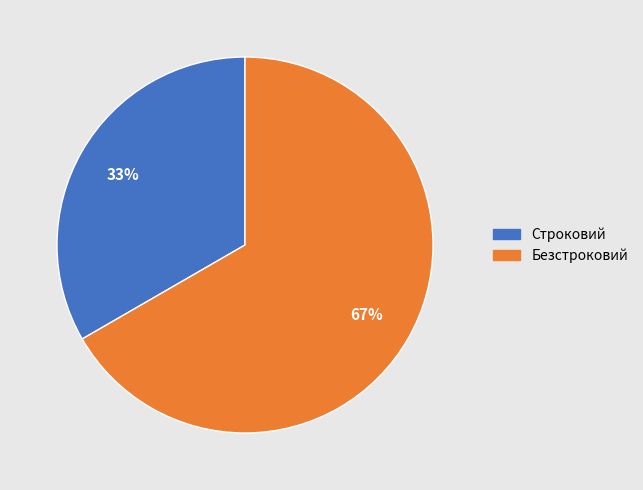

The Строковий slice represents 33% of the pie. True or false?

True